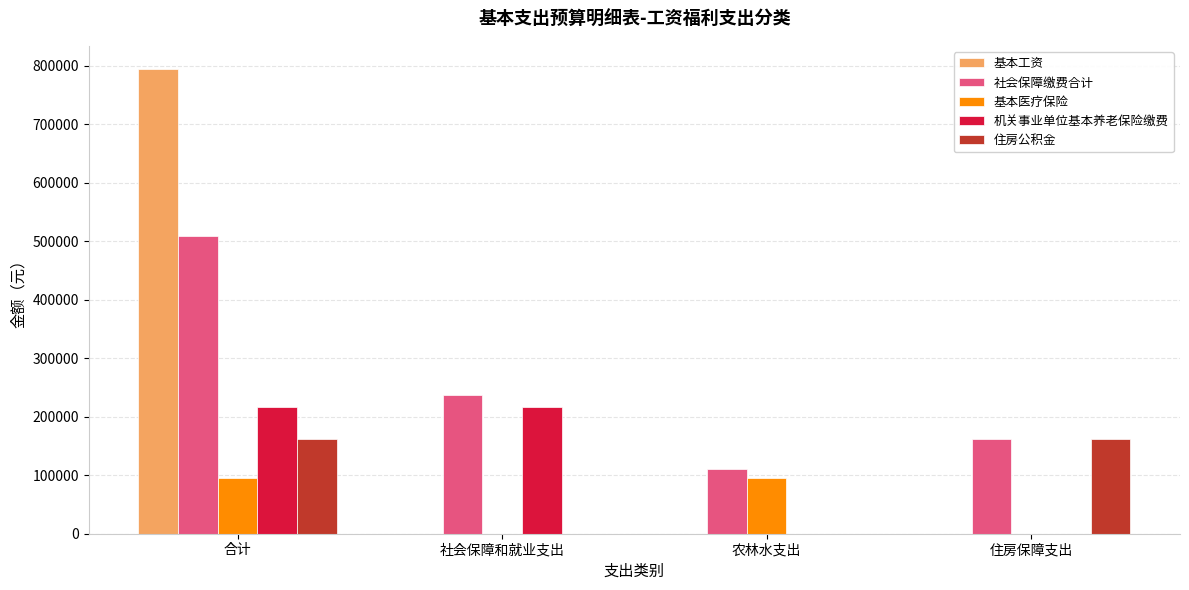

What is the sum of all 住房公积金 values?

325293.1